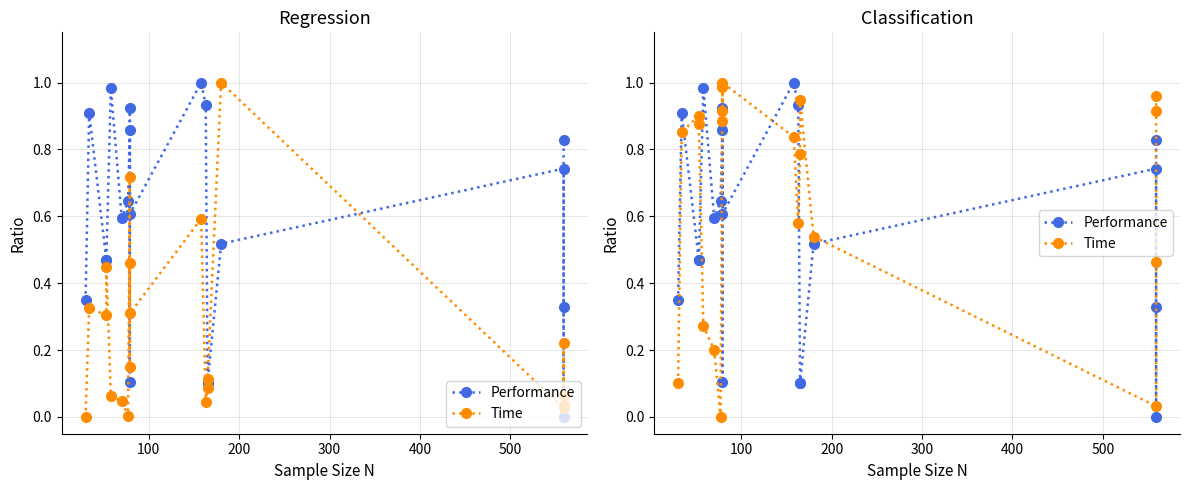

How many lines are shown in the chart?

2